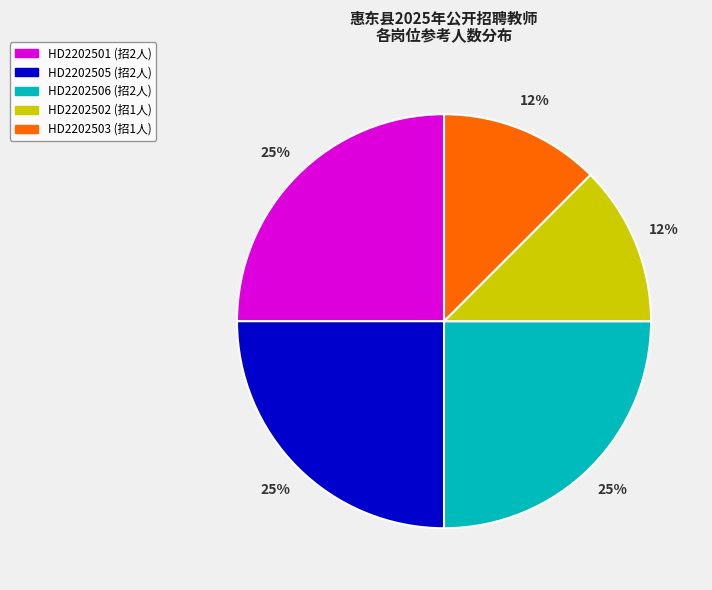

Does any single category account for the majority?

No